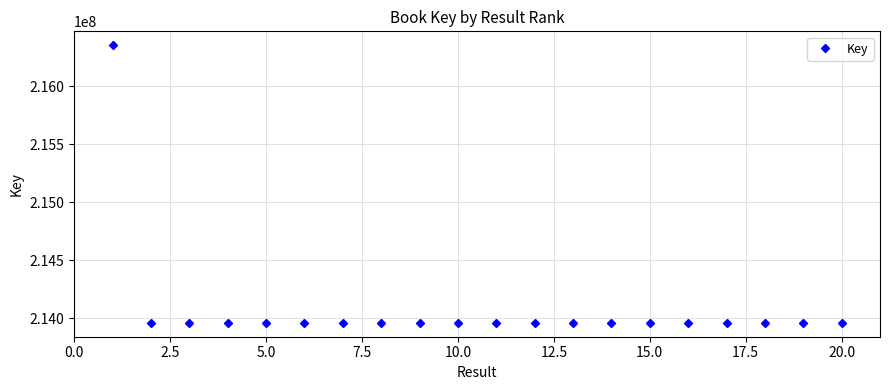

What is the greatest value displayed?

216352906